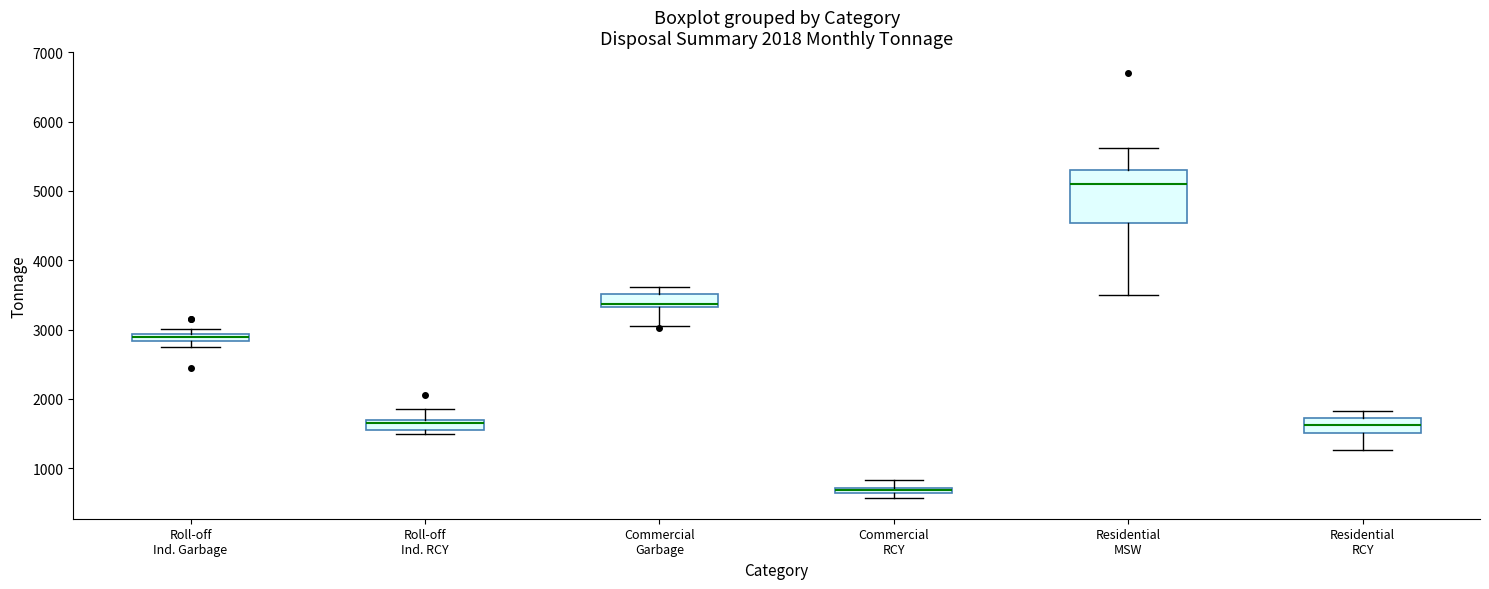

Comparing the boxes themselves (not the whiskers), which one is the tallest?

Residential MSW